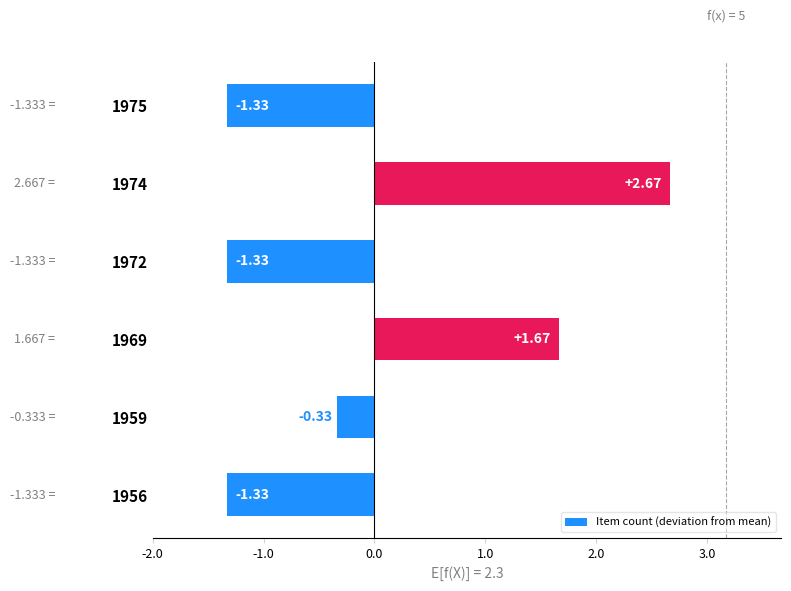

What is the change in value from 1956 to 1974?

+4.0